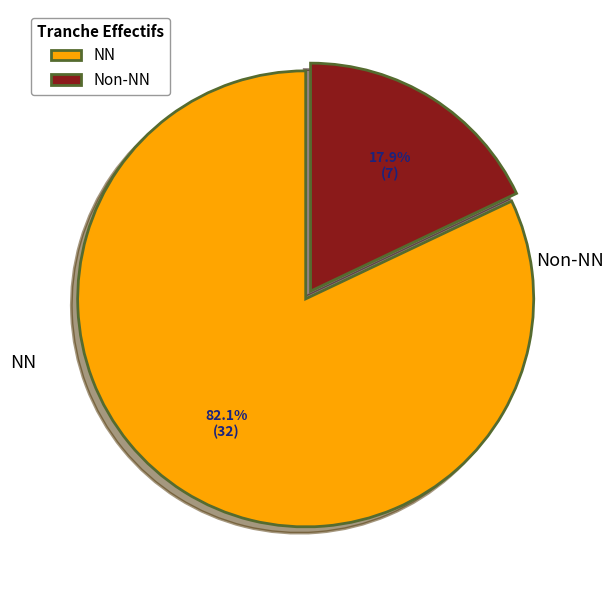

Is there any slice that represents more than half of the pie?

Yes